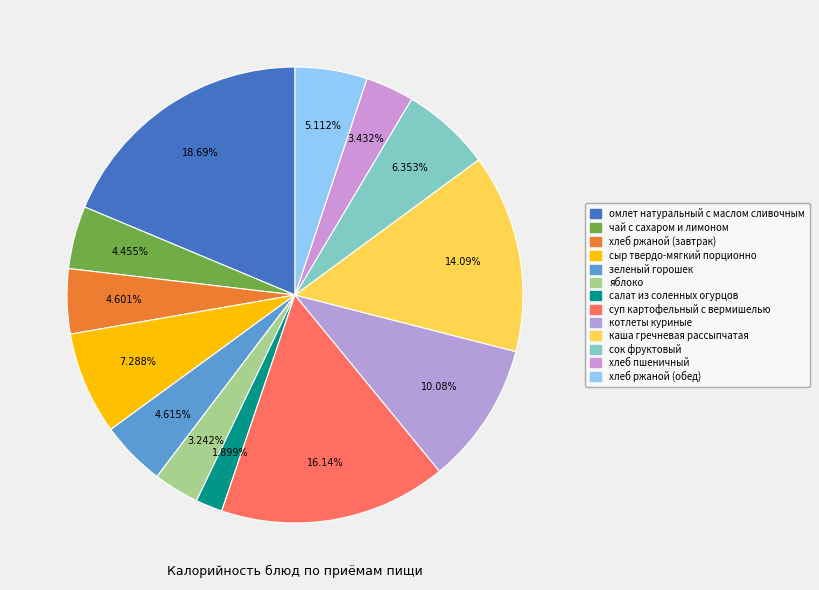

To the nearest percent, what portion does хлеб пшеничный represent?

3%